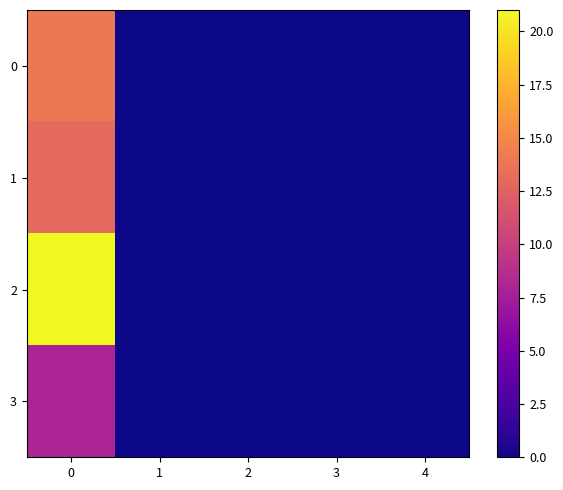

Reading left to right, list all the values displayed in this chart.

0: 0=14	1=0	2=0	3=0	4=0
1: 0=13	1=0	2=0	3=0	4=0
2: 0=21	1=0	2=0	3=0	4=0
3: 0=8	1=0	2=0	3=0	4=0